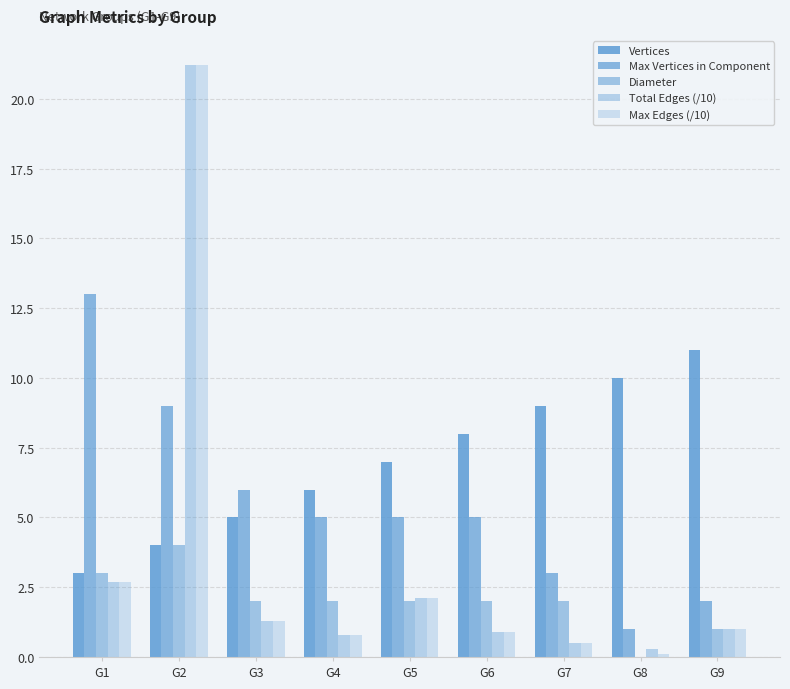

Between G5 and G2, which is larger?

G5